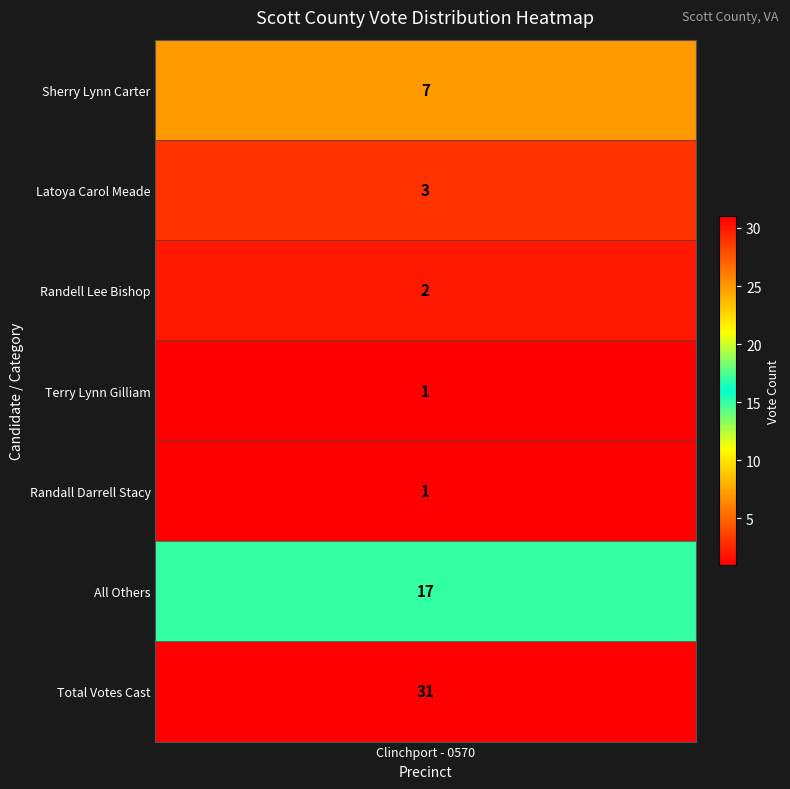

Is it true that the value at 6 is 31?

True